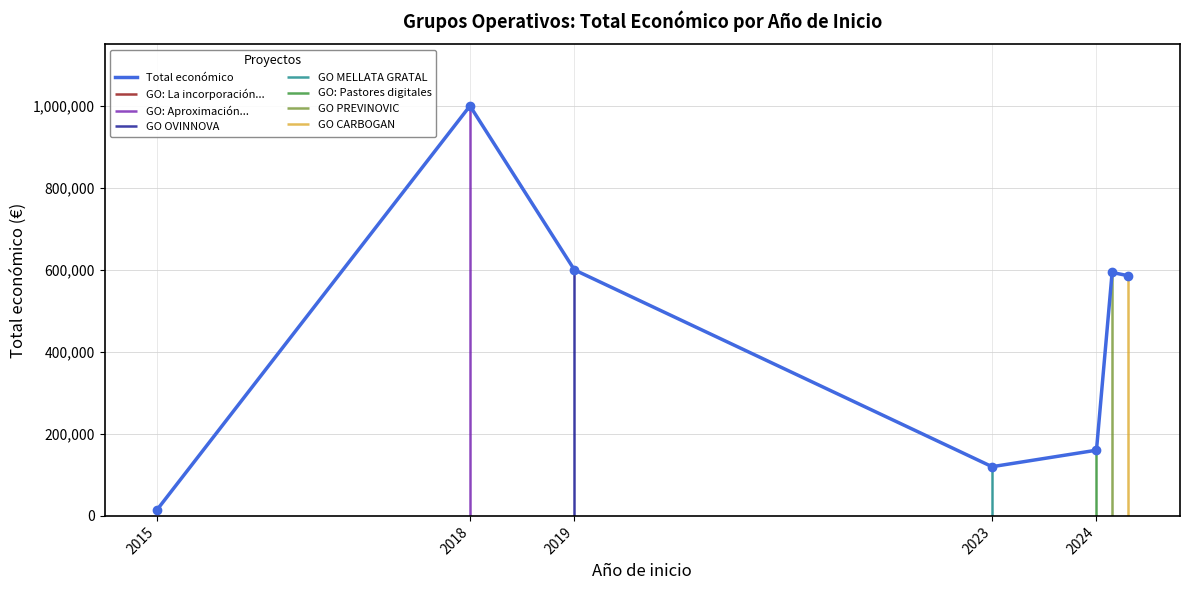

The chart shows a value of 871164 at 5. True or false?

False